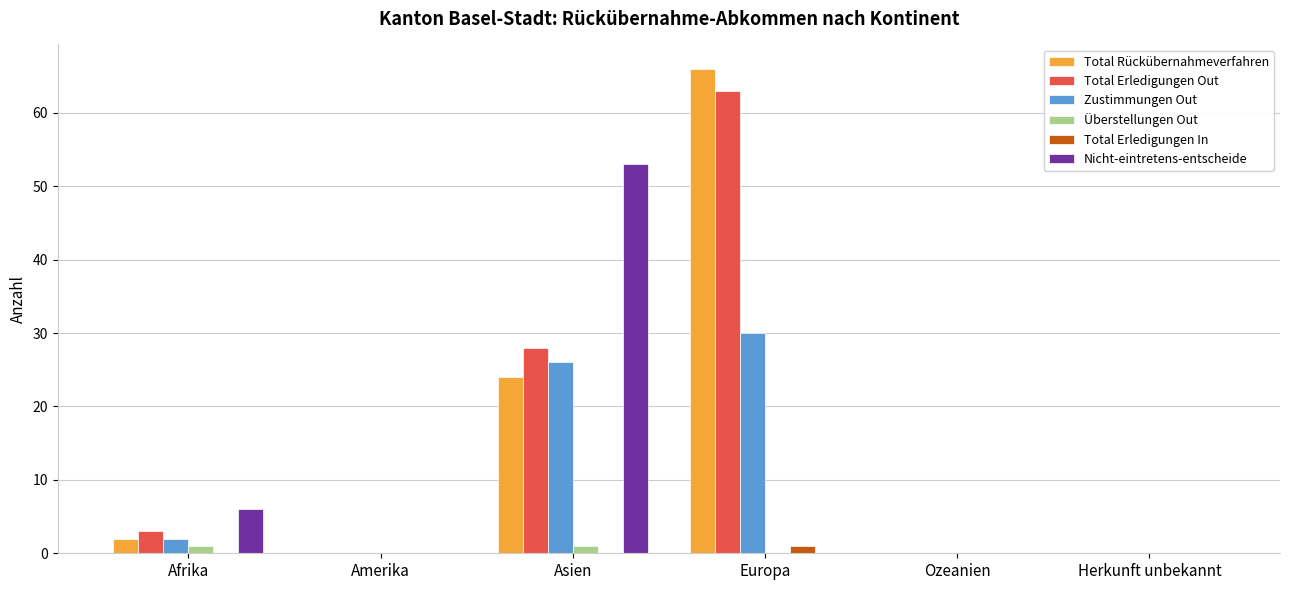

Reading right to left, what are all the values shown in this chart?

Total Rückübernahmeverfahren: 0	0	66	24	0	2
Total Erledigungen Out: 0	0	63	28	0	3
Zustimmungen Out: 0	0	30	26	0	2
Überstellungen Out: 0	0	0	1	0	1
Total Erledigungen In: 0	0	1	0	0	0
Nicht-eintretens-entscheide: 0	0	0	53	0	6